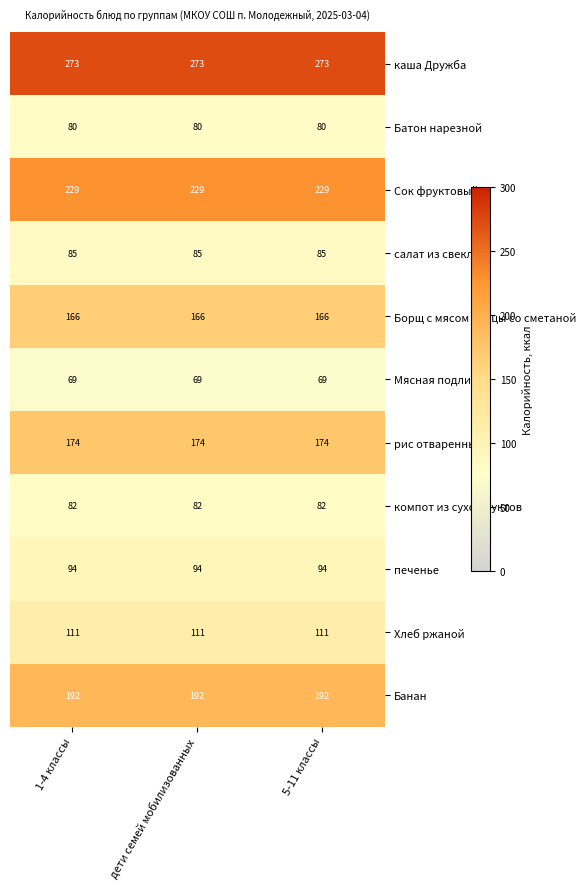

Rank the series at 1-4 классы from highest to lowest value.

каша Дружба, Сок фруктовый, Банан, рис отваренный, Борщ с мясом птицы со сметаной, Хлеб ржаной, печенье, салат из свеклы, компот из сухофруктов, Батон нарезной, Мясная подлива